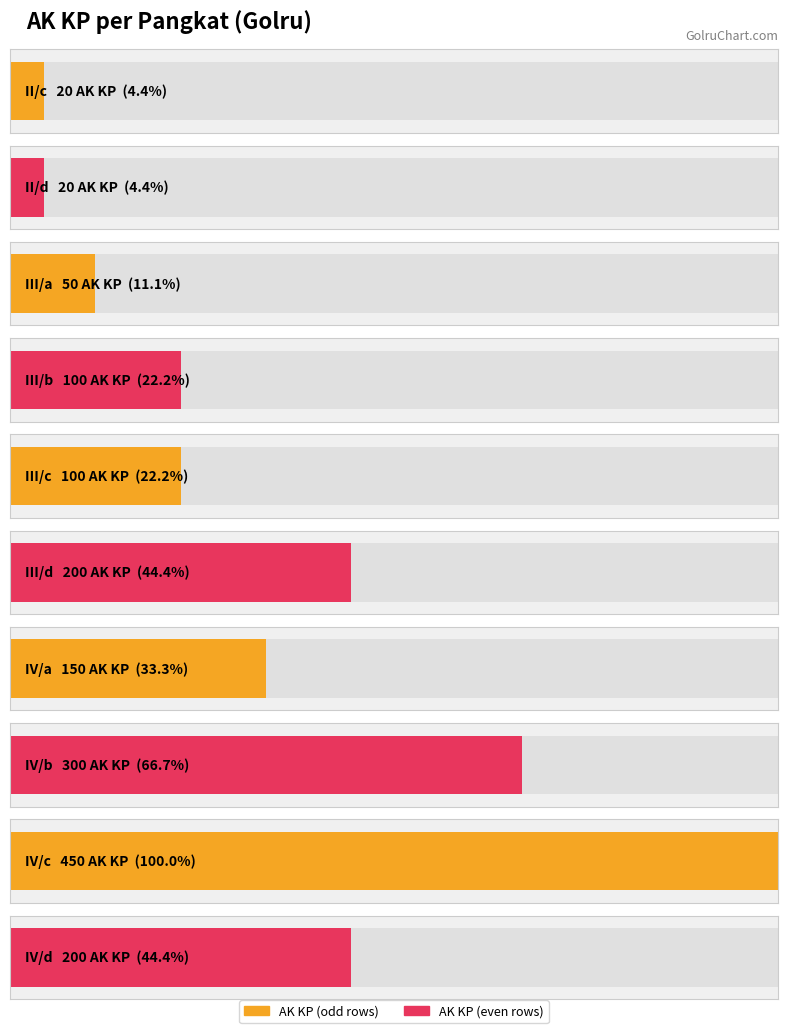

Between II/c and IV/c, which is larger?

IV/c